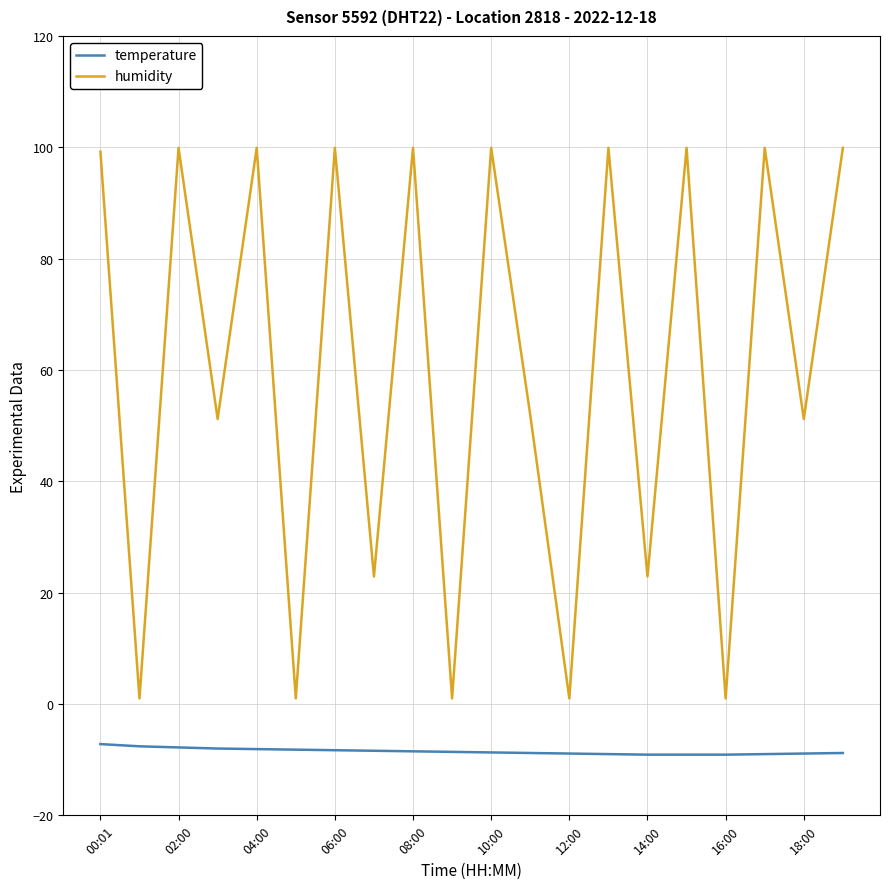

True or false: humidity and temperature intersect in this chart.

False